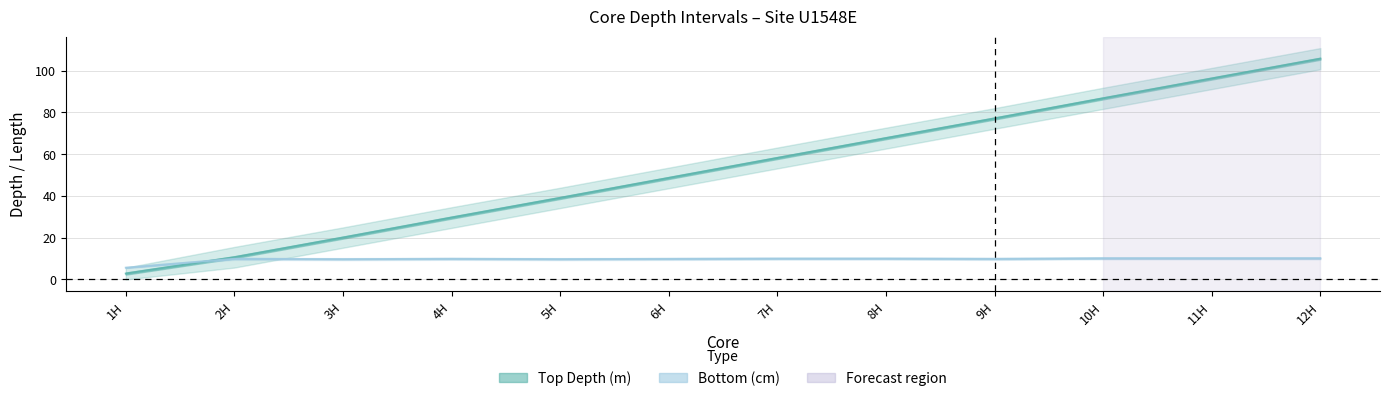

Is it true that Top Depth (m) equals 39.1 at 5H?

True